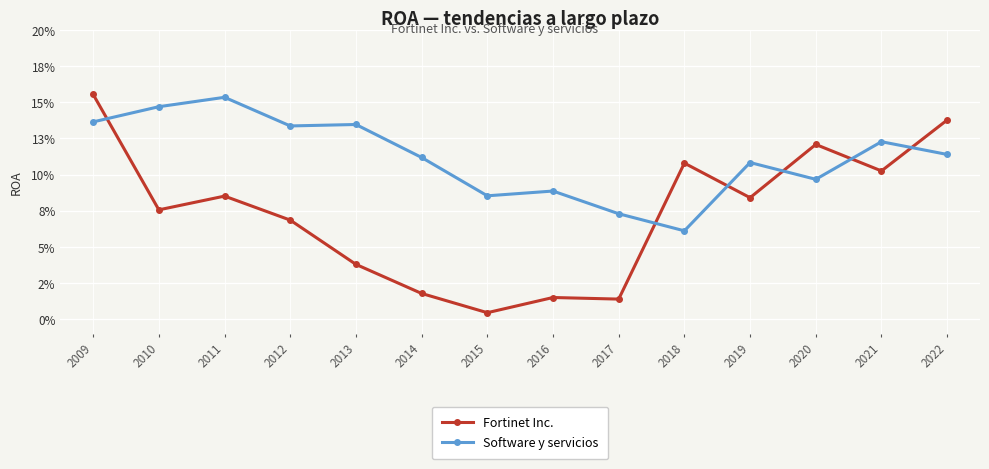

The Software y servicios series shows 0.1 at 2020. True or false?

False